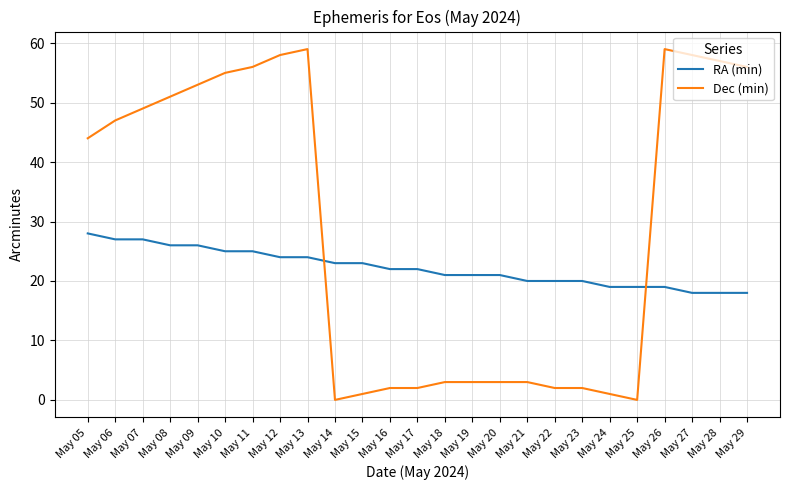

What is the difference between the maximum and second lowest values in the Dec (min) series?

59